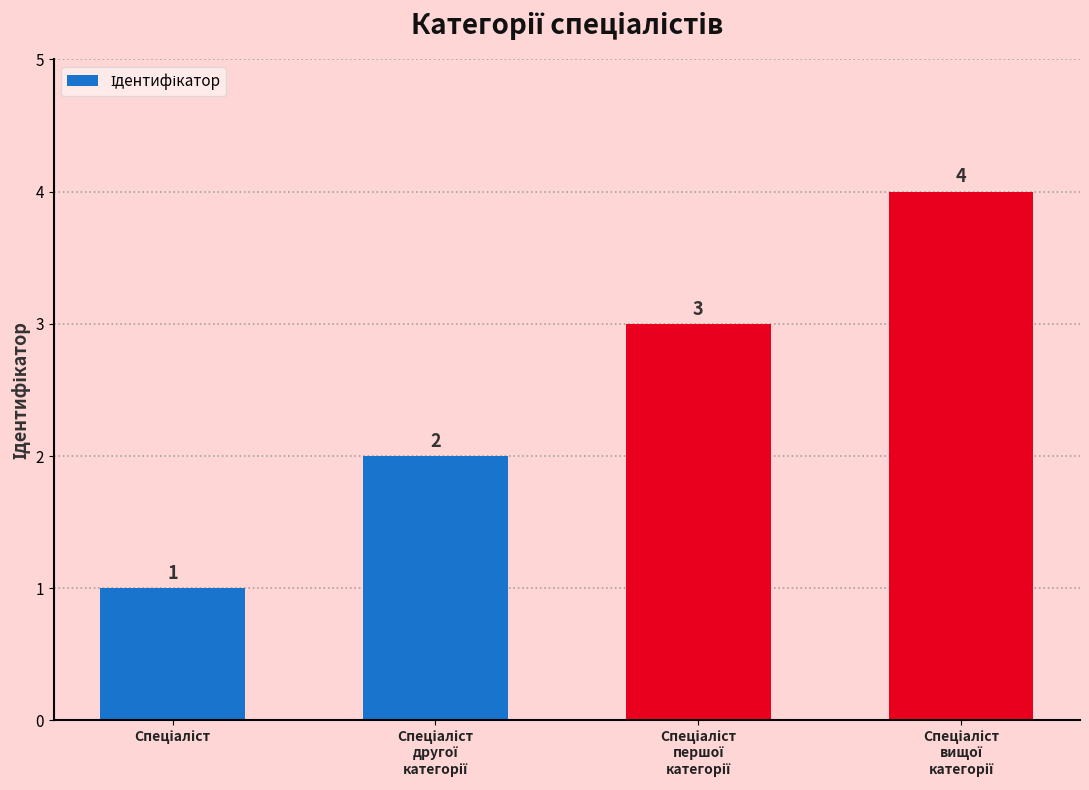

What is the maximum value shown in the chart?

4